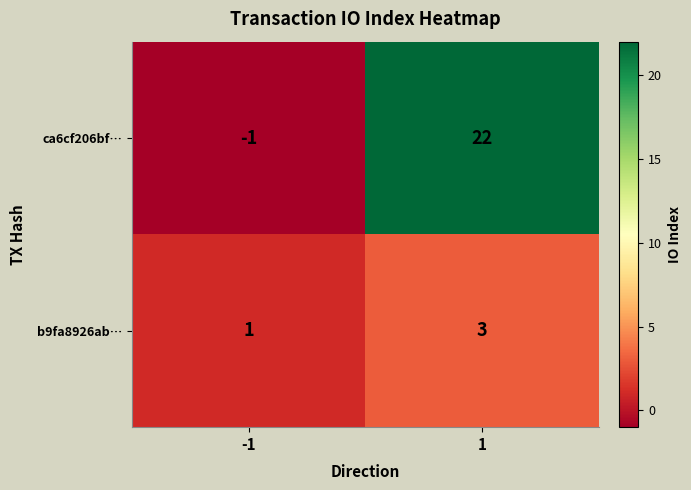

What is the approximate value of ca6cf206bf… at 1, to the nearest 10?

20